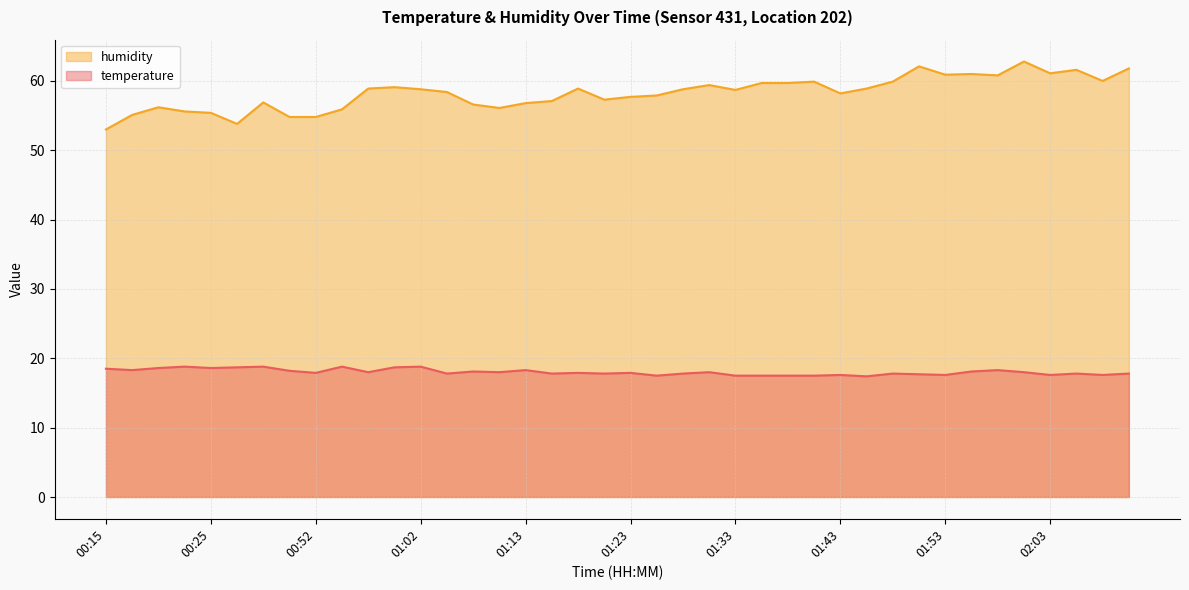

Is the value of humidity at 01:18 greater than the value of temperature at 00:49?

Yes